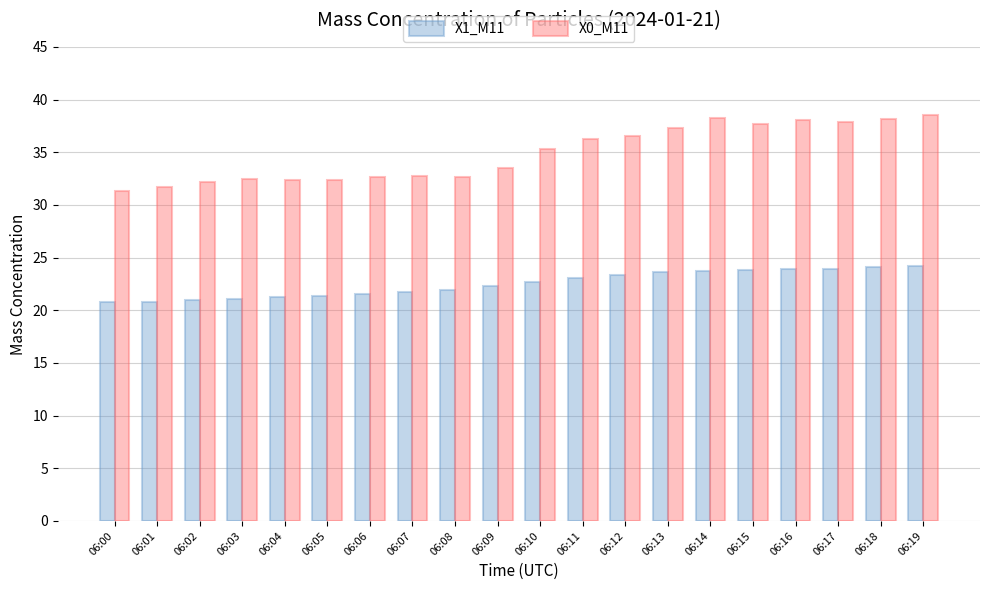

Which series changed the most between 06:01 and 06:15?

X0_M11